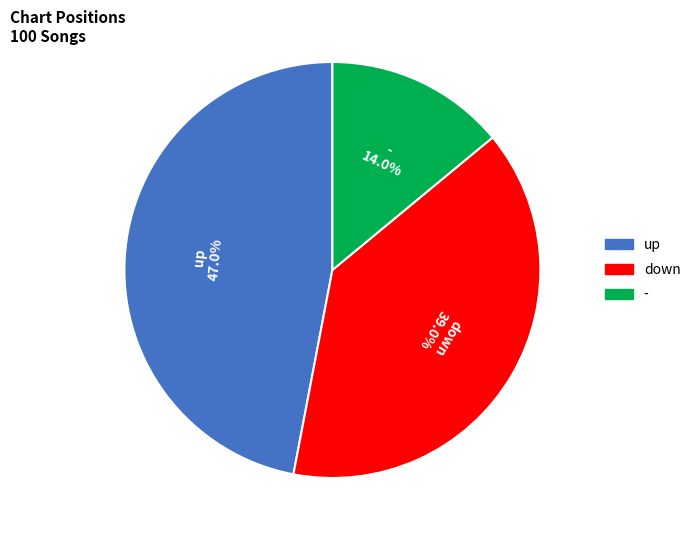

Rank the categories by value from highest to lowest.

up, down, -